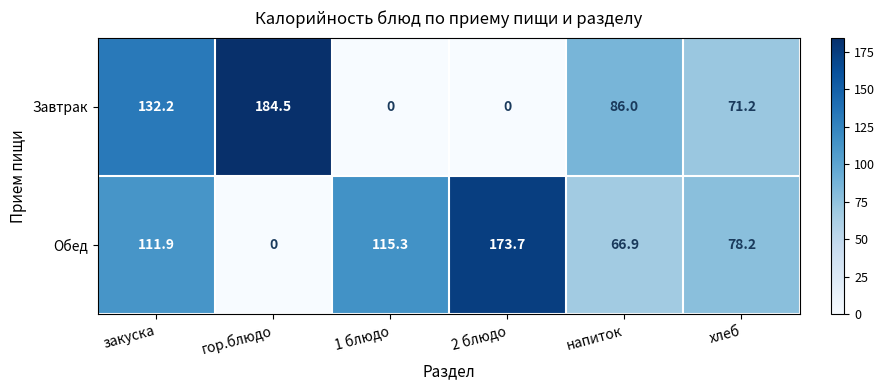

At which category is the sum across all series the highest?

закуска